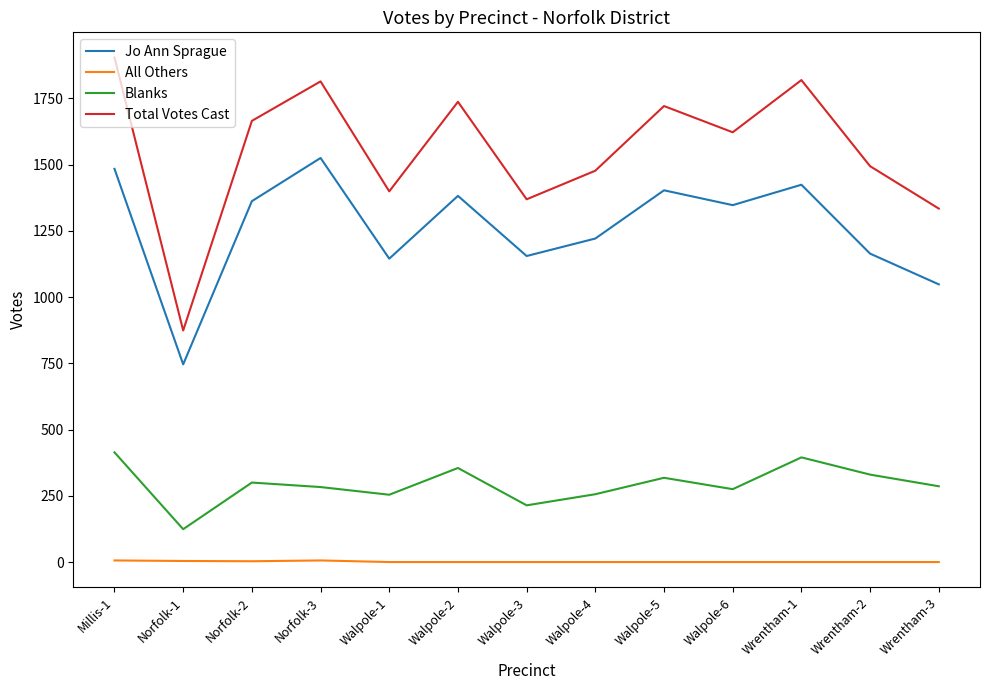

What is the difference between the maximum and minimum values in the Jo Ann Sprague series?

779